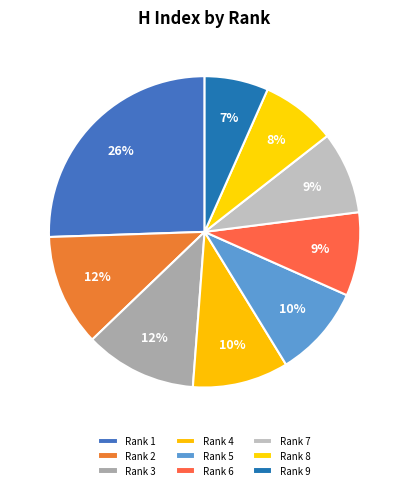

Which slice is the smallest?

Rank 9